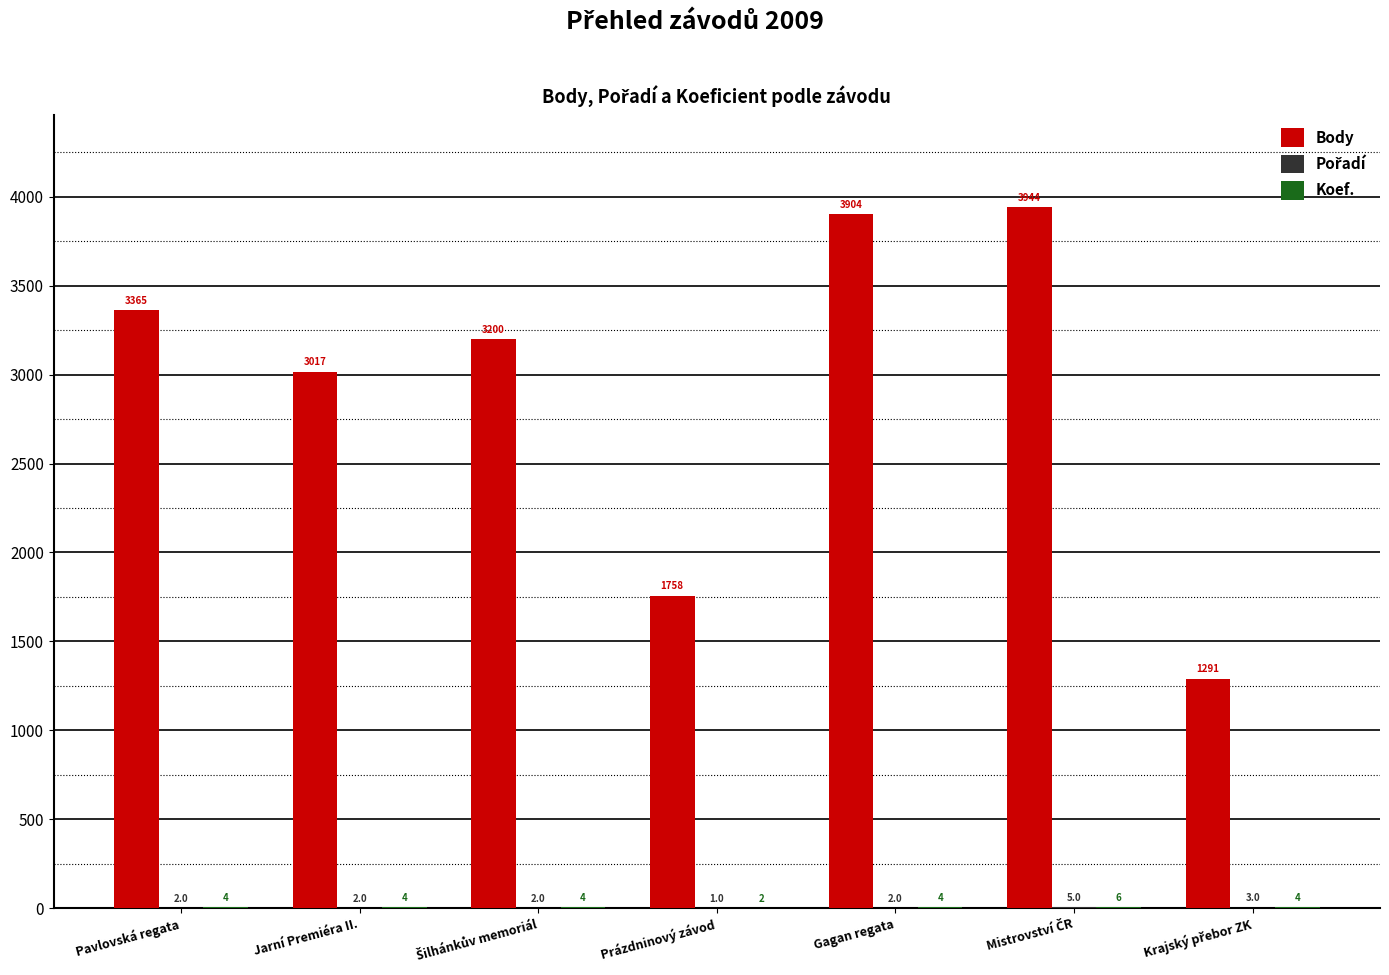

At which label is Body closest to 2617?

Jarní Premiéra II.